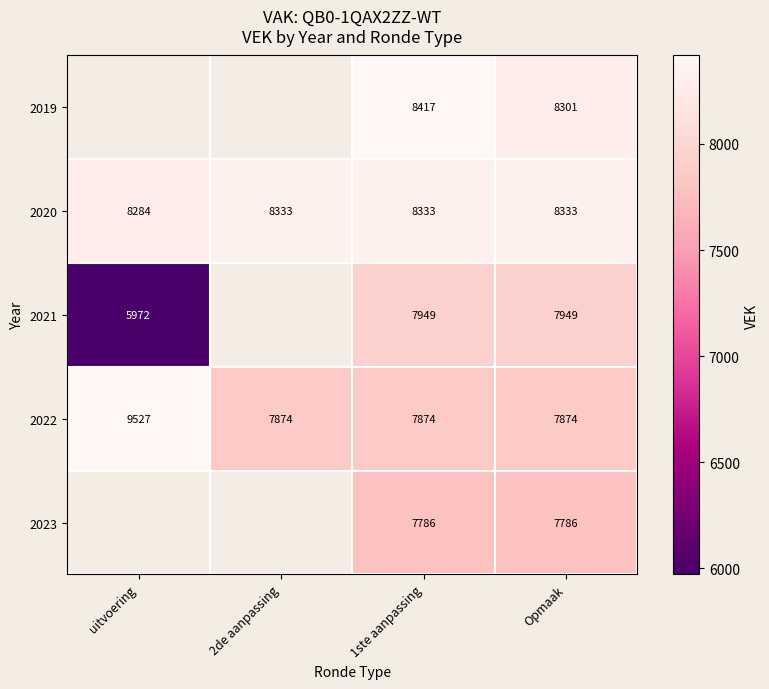

What is the total value across all series at Opmaak?

40243